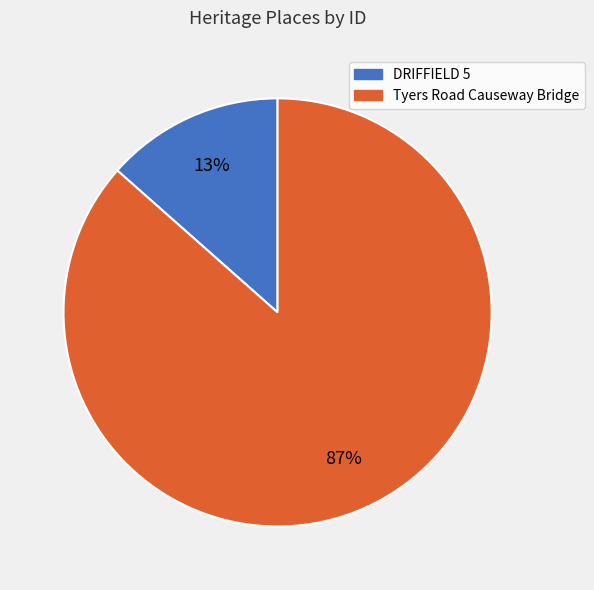

To the nearest percent, what portion does Tyers Road Causeway Bridge represent?

87%